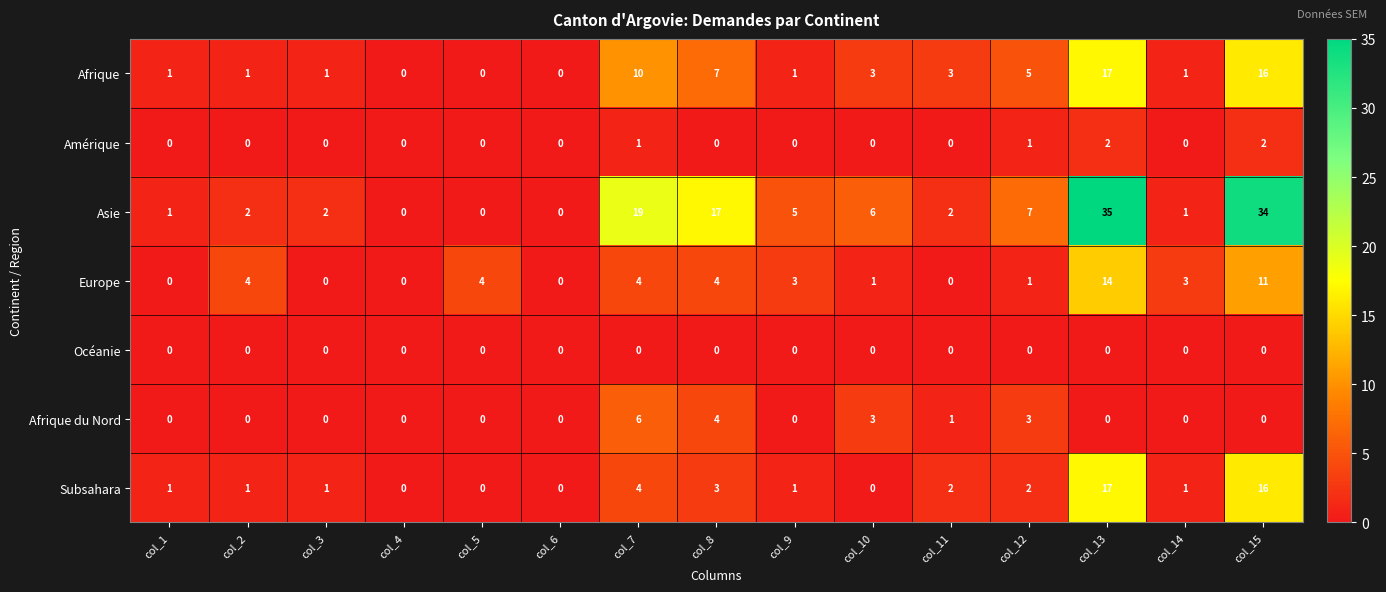

Which series changed the most between col_2 and col_6?

Europe